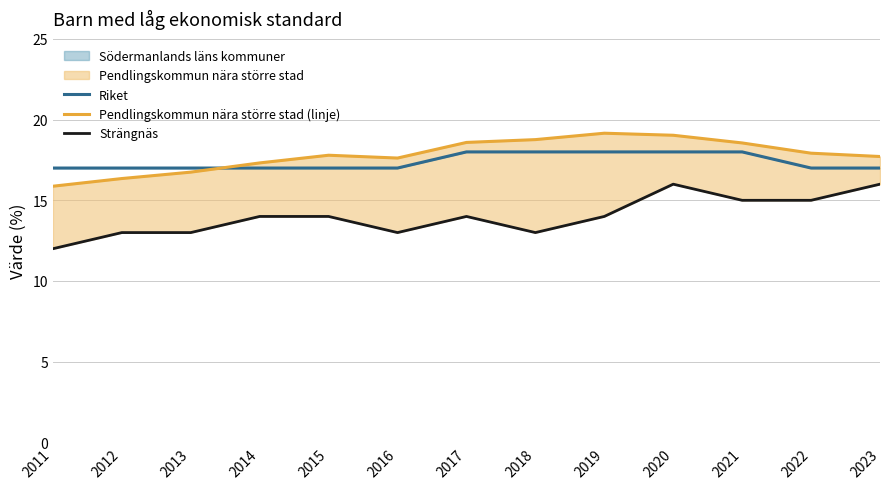

Which series has the widest spread of values?

Strängnäs